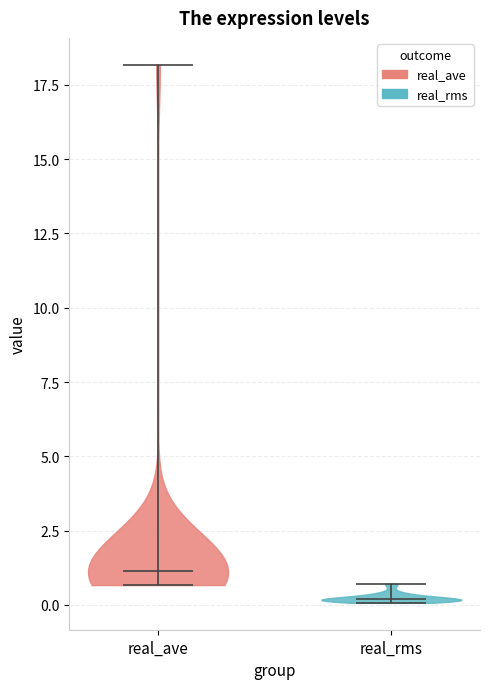

Reading left to right, read every violin against the y-axis: where its median line is, and the lowest and highest points it reaches. The values are not printed on the chart, so give them approximately, as read against the axis.

real_ave: median line 1.0, lowest point 0.5, highest point 18.0
real_rms: median line 0.0, lowest point 0.0, highest point 0.5